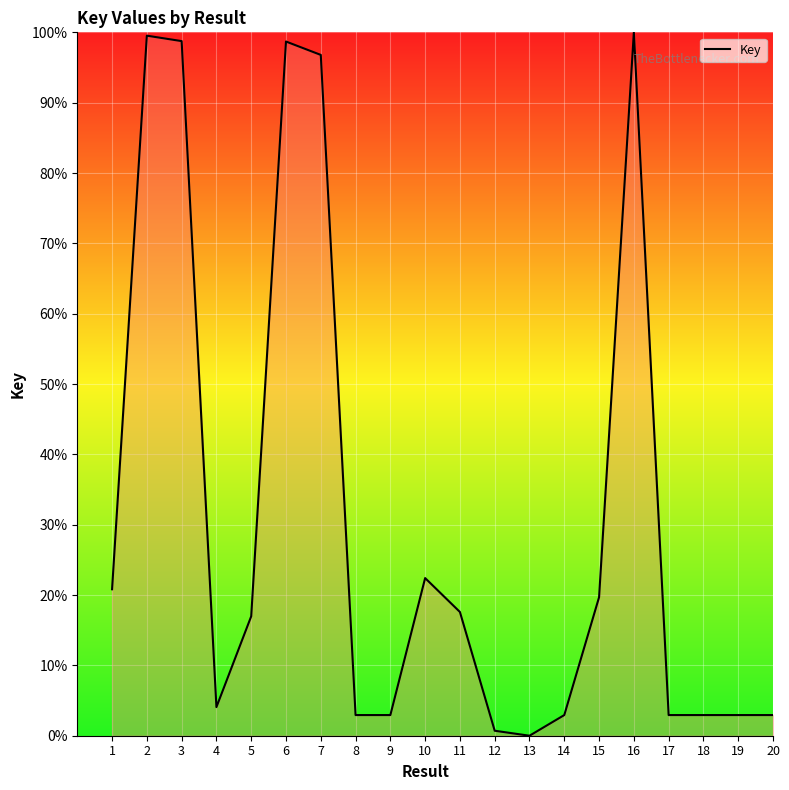

Count the number of data series in this chart.

1